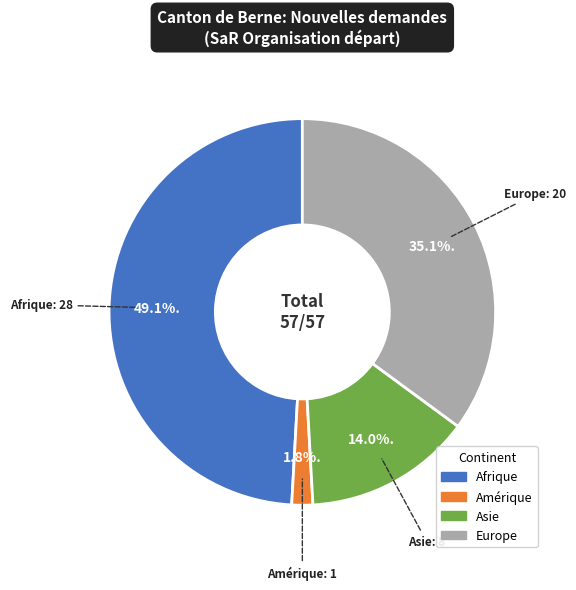

Is there any slice that represents more than half of the pie?

No